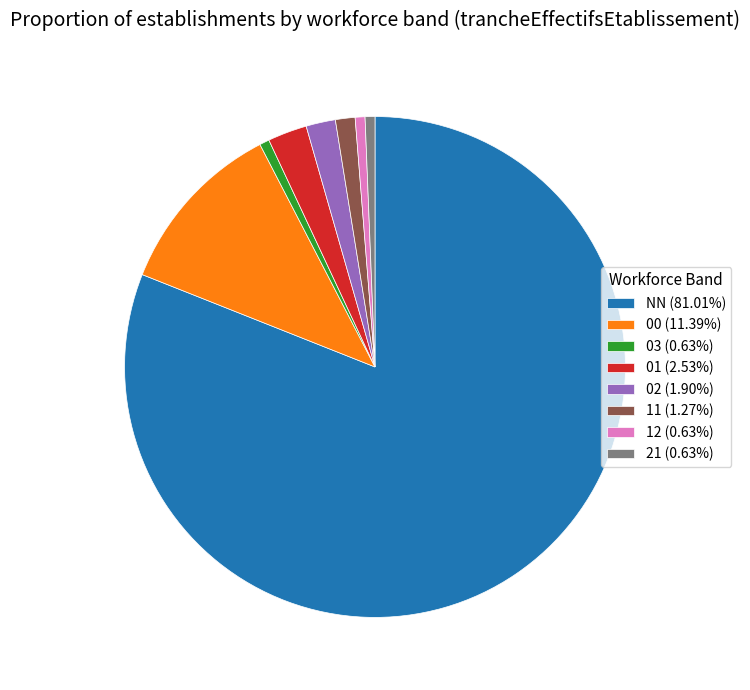

Is the sum of 02 (1.90%) and NN (81.01%) greater than half?

Yes